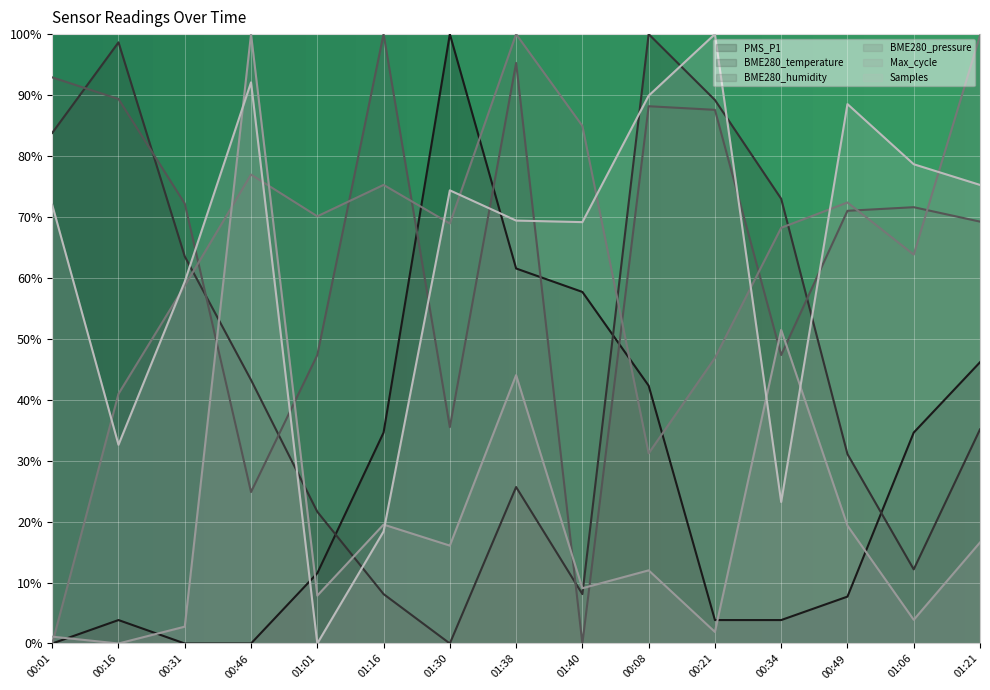

At which category is the sum across all series the highest?

01:38